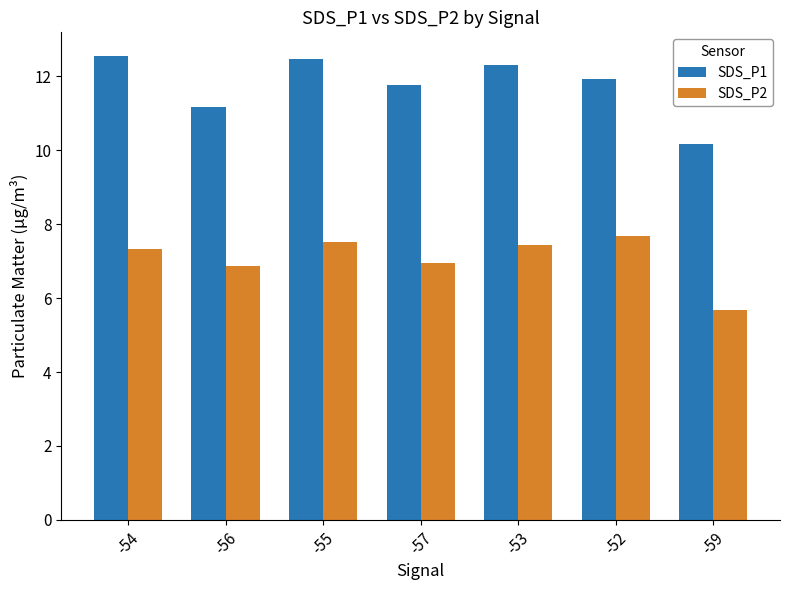

Where is SDS_P1 nearest to the value 11?

-56